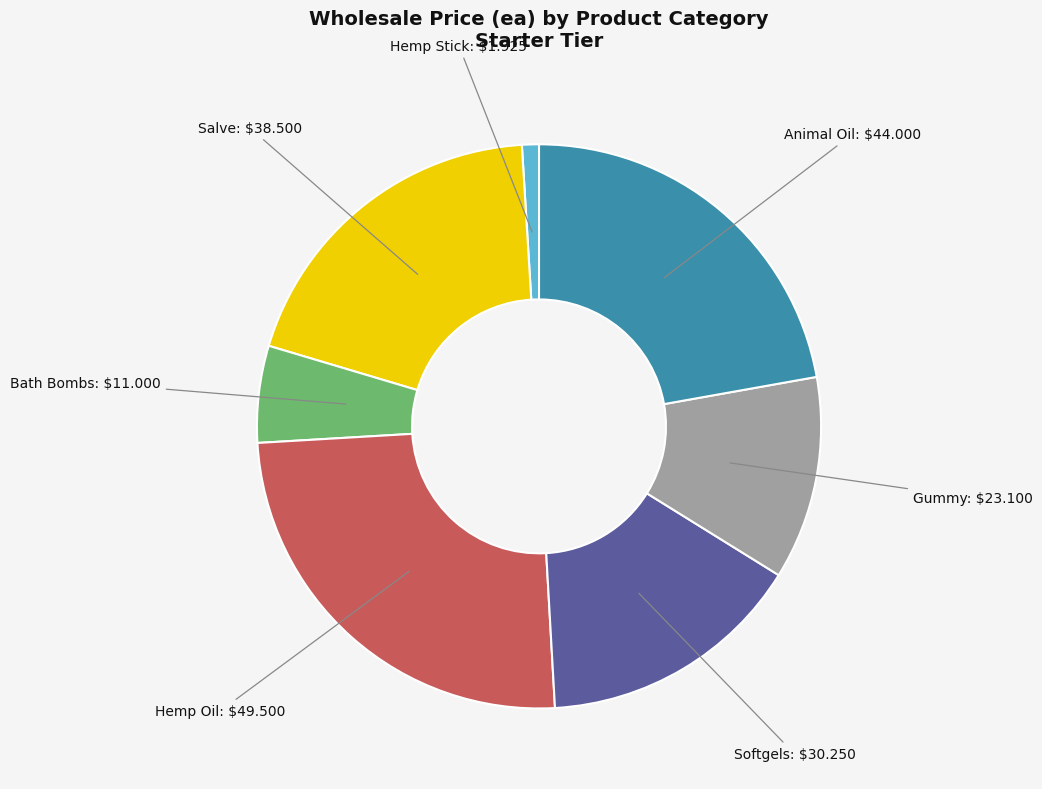

Is there a majority slice in this chart?

No